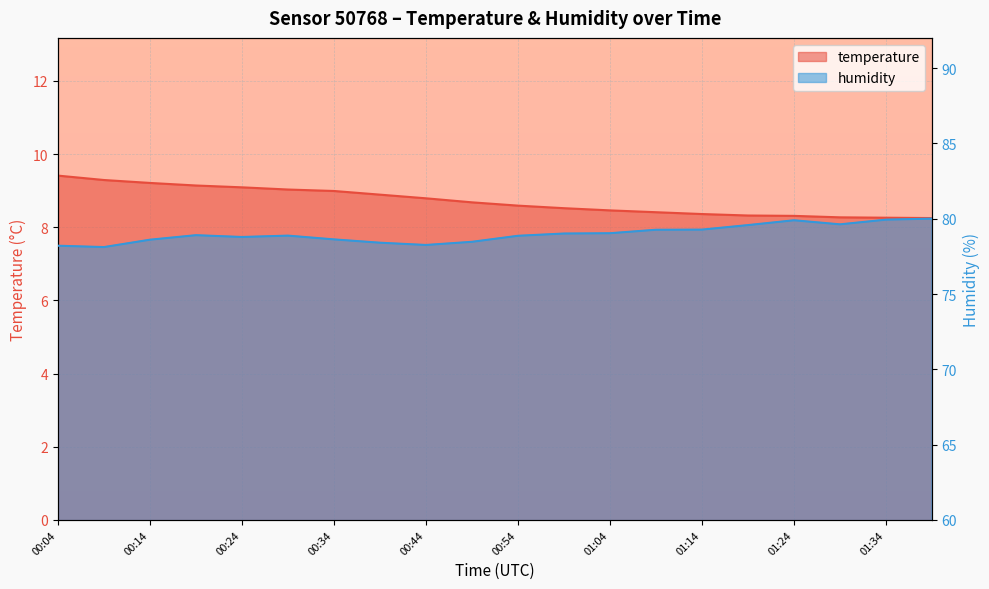

Which label corresponds to the smallest value in the chart?

01:39